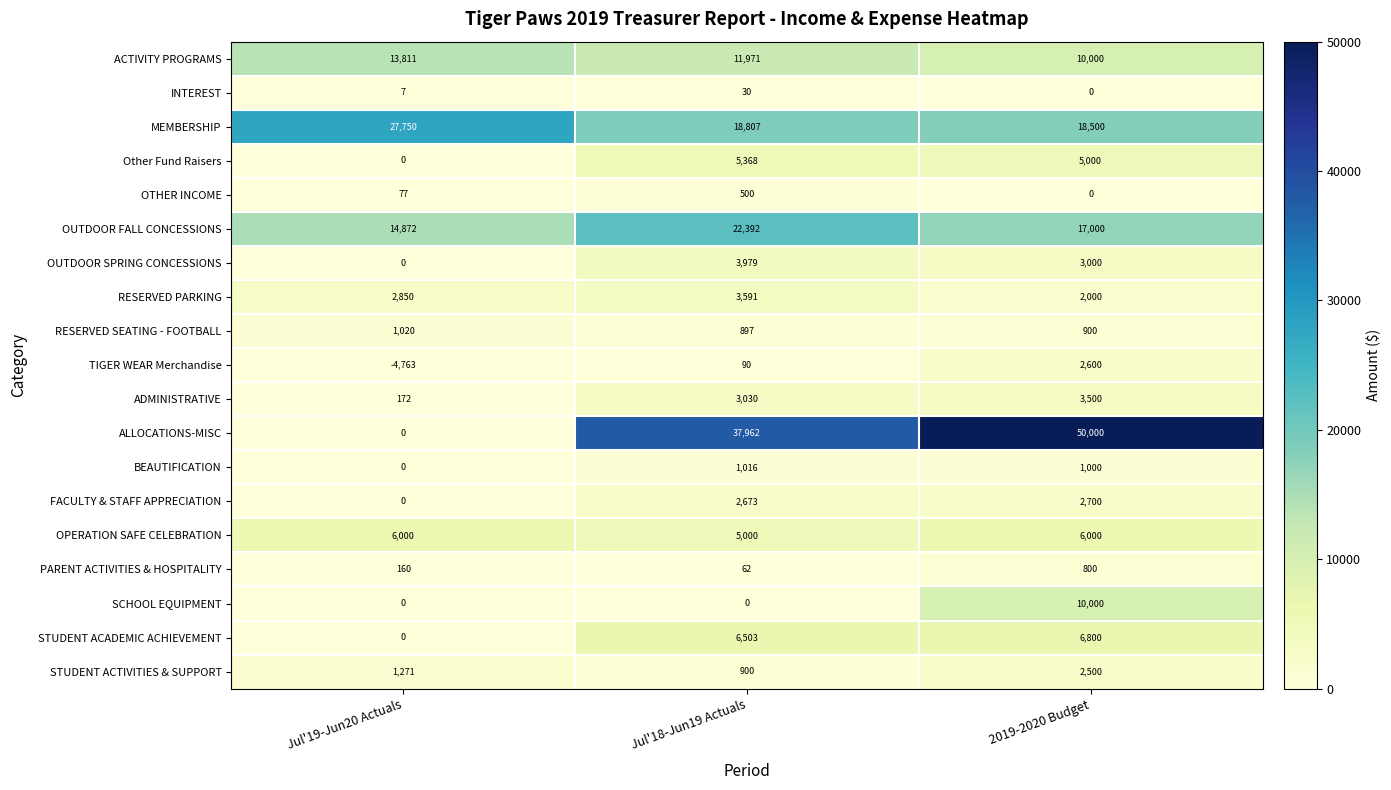

What is the sum of the ADMINISTRATIVE values at Jul'19-Jun20 Actuals and Jul'18-Jun19 Actuals?

3202